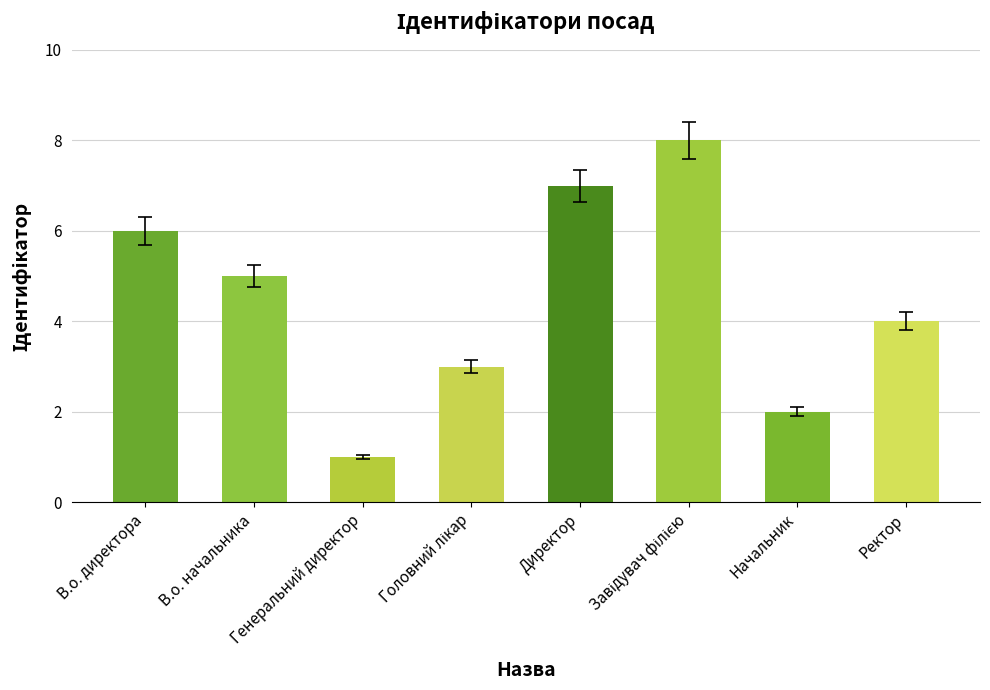

How many values are between 3 and 7?

5